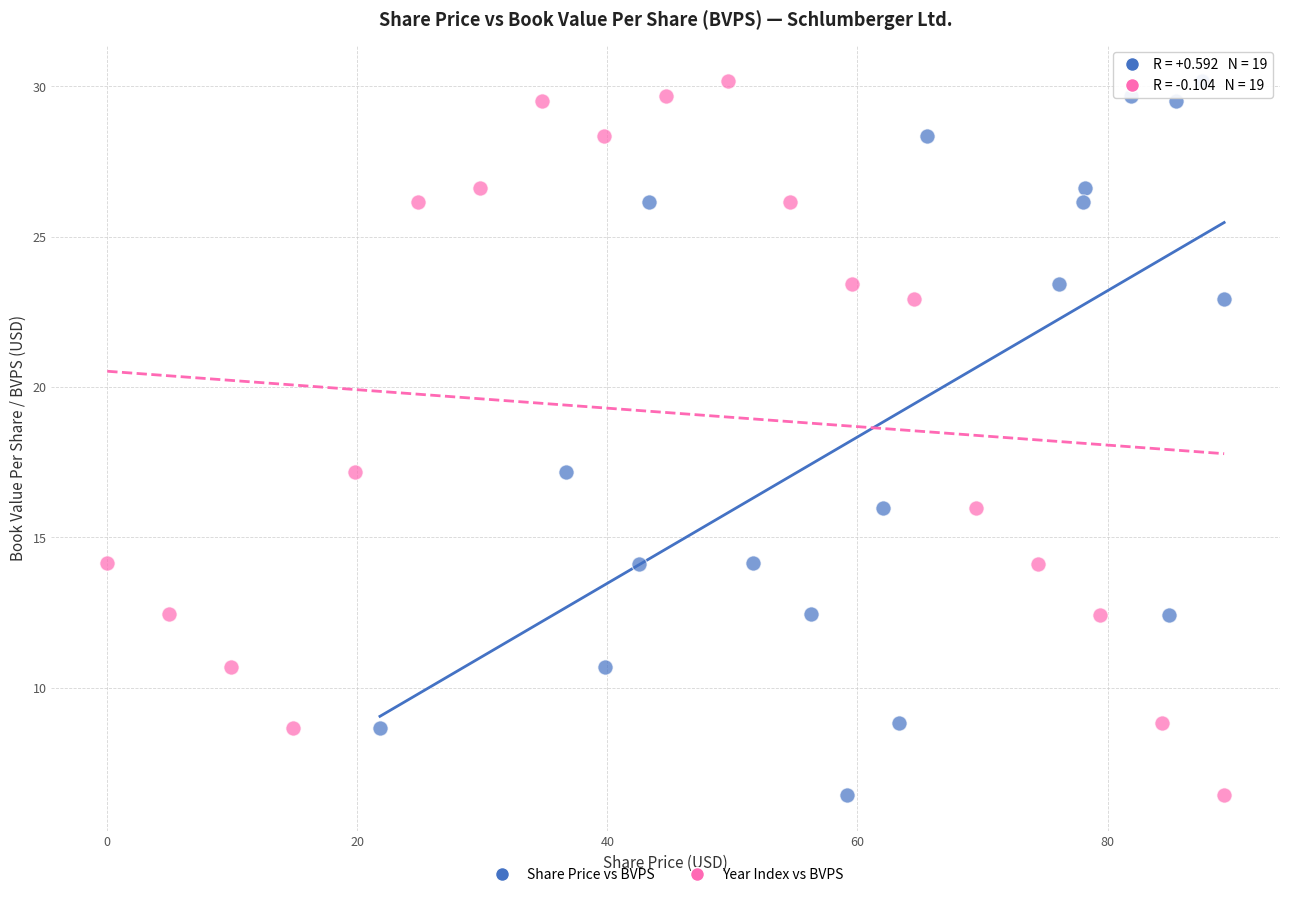

What are all the series names shown in the legend?

Share Price vs BVPS, Year Index vs BVPS